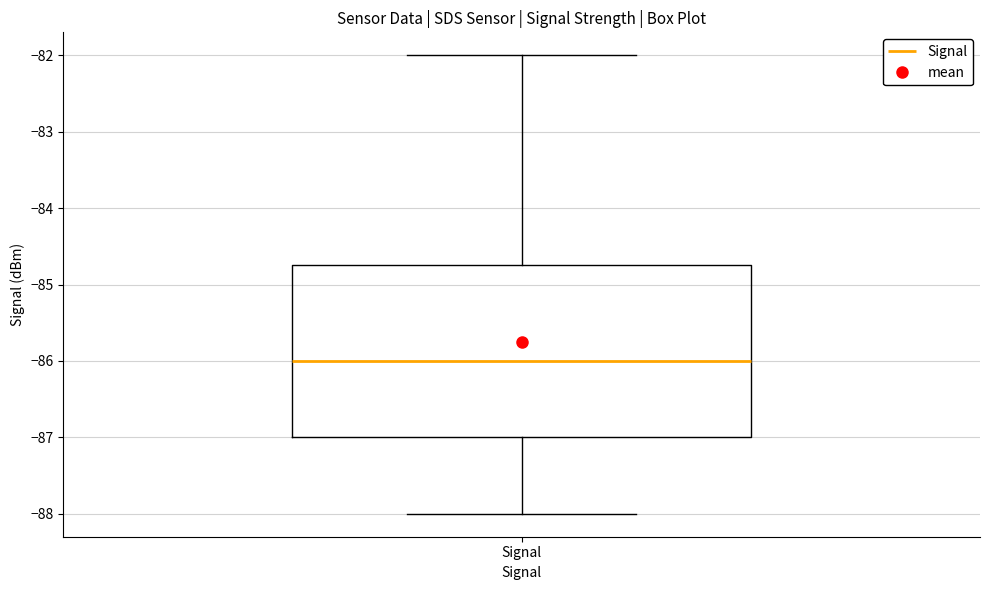

Read this box plot against the y-axis: the position of the median line, the range covered by the box, and the ends of both whiskers. The values are not printed on the chart, so give them approximately, as read against the axis.

median -86.0, box -87.0 to -84.7, whiskers -88.0 to -82.0